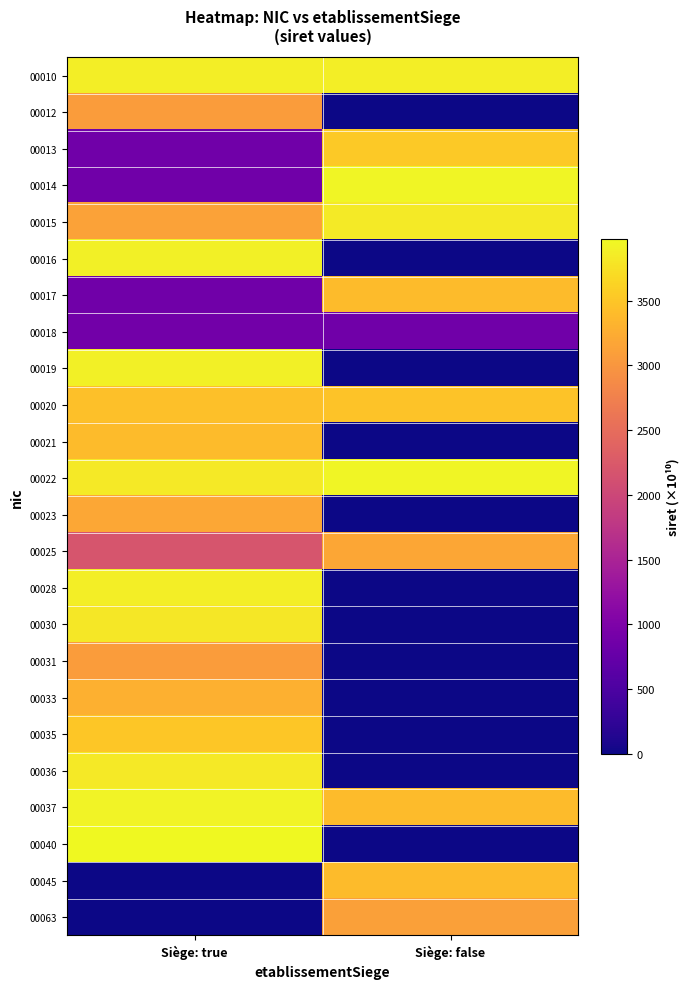

Rank the series by their maximum value, from highest to lowest.

00040, 00022, 00014, 00037, 00016, 00019, 00010, 00028, 00015, 00036, 00030, 00013, 00035, 00020, 00045, 00017, 00021, 00033, 00023, 00025, 00063, 00012, 00031, 00018